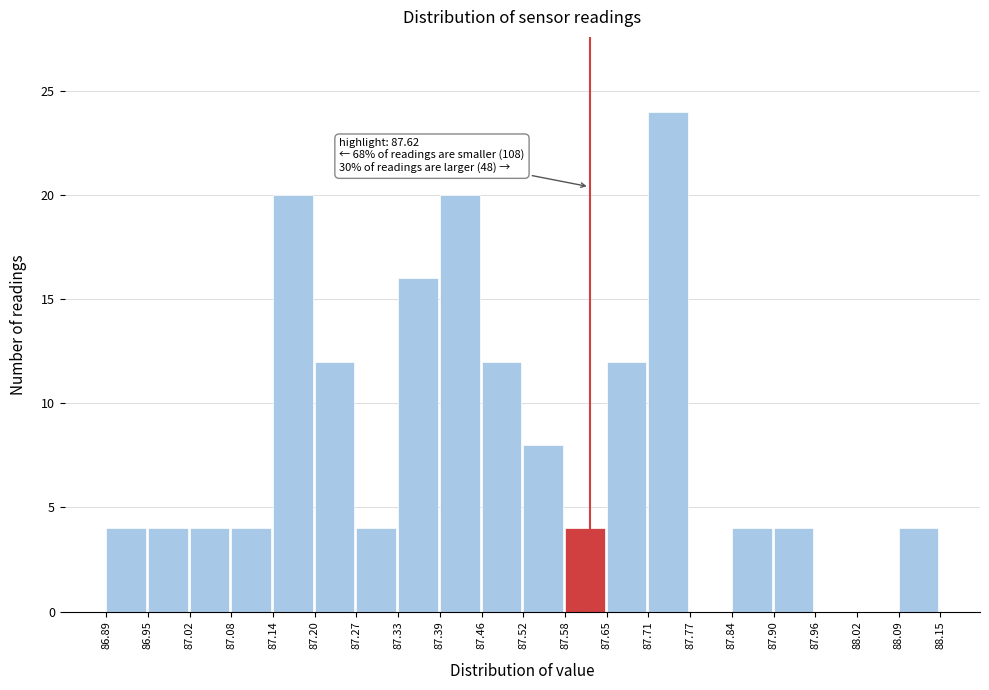

Which range on the x-axis has the tallest bar?

87.71 to 87.77